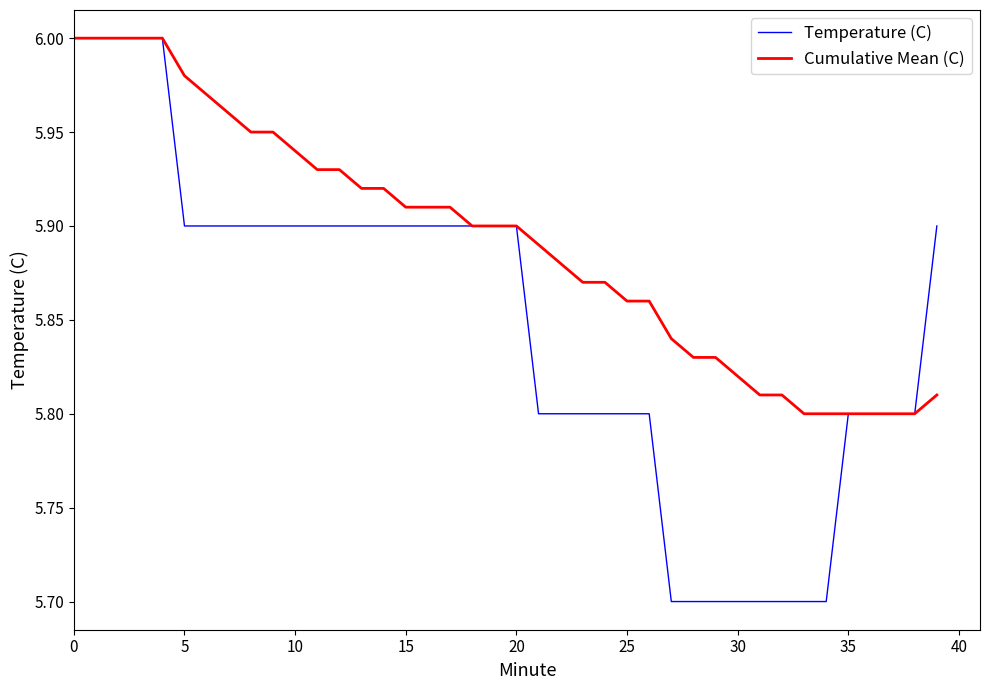

Which series has the widest spread of values?

Temperature (C)